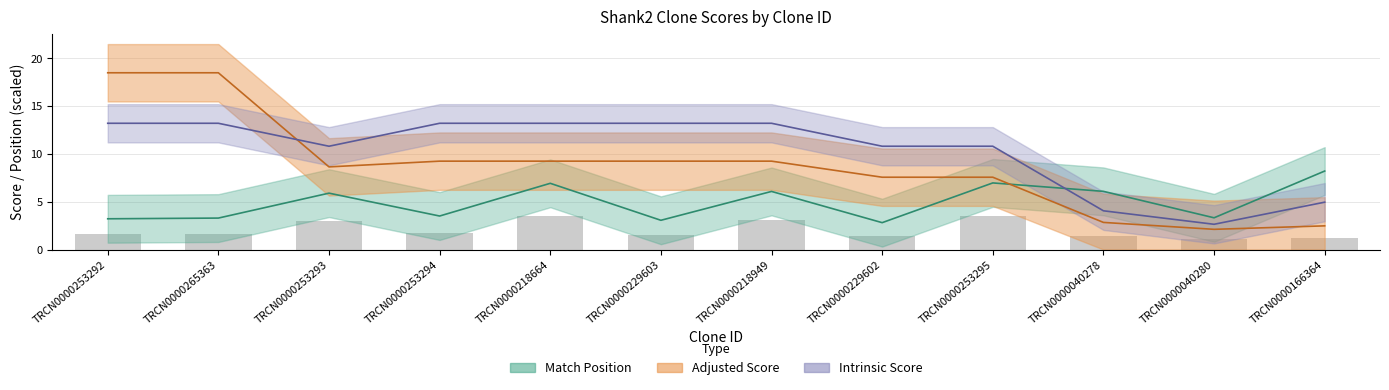

Rank the series by their average value, from highest to lowest.

Intrinsic Score, Adjusted Score, Match Position